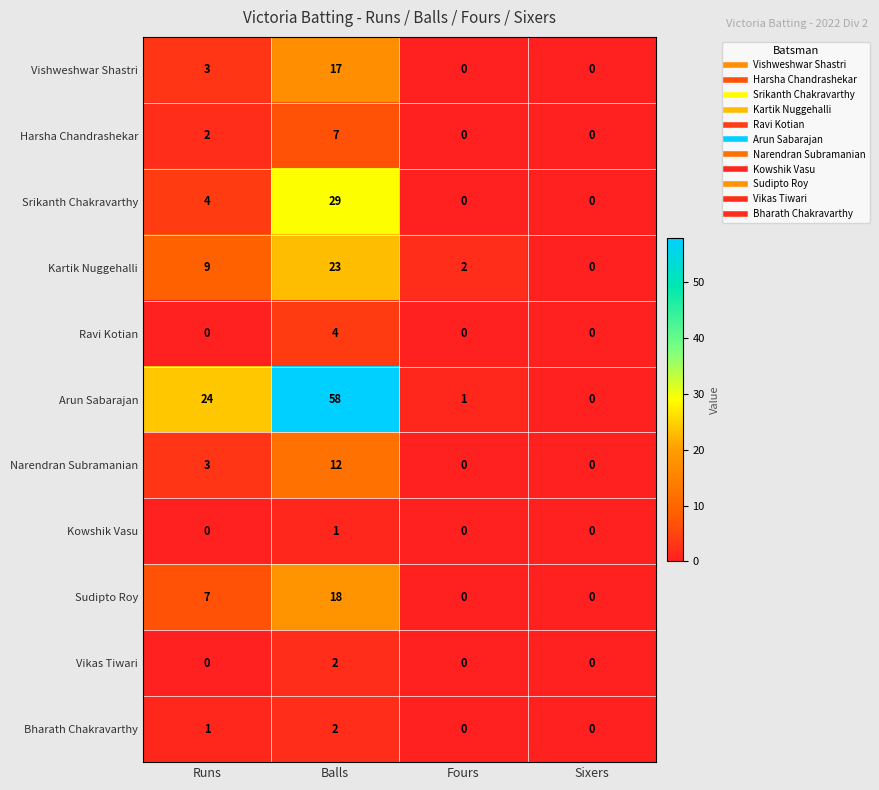

How many categories are shown in the chart?

4